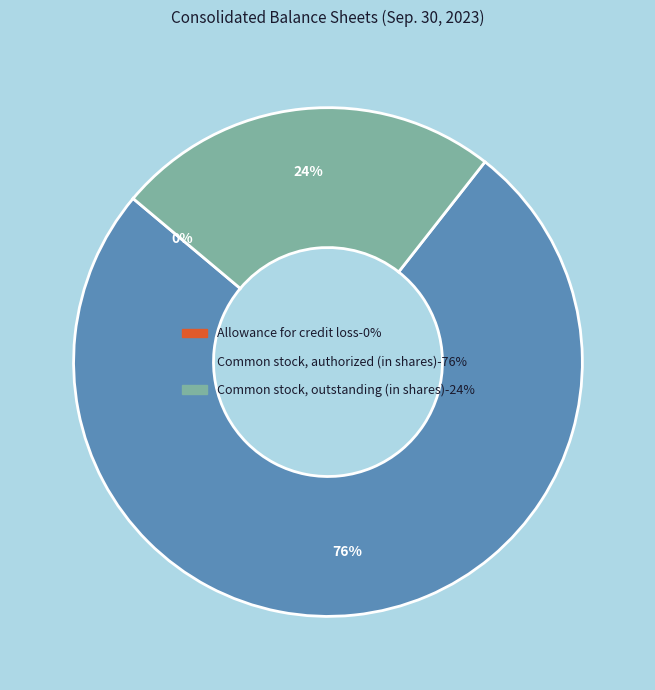

Is it true that Common stock, authorized (in shares) is 89% of the pie?

False